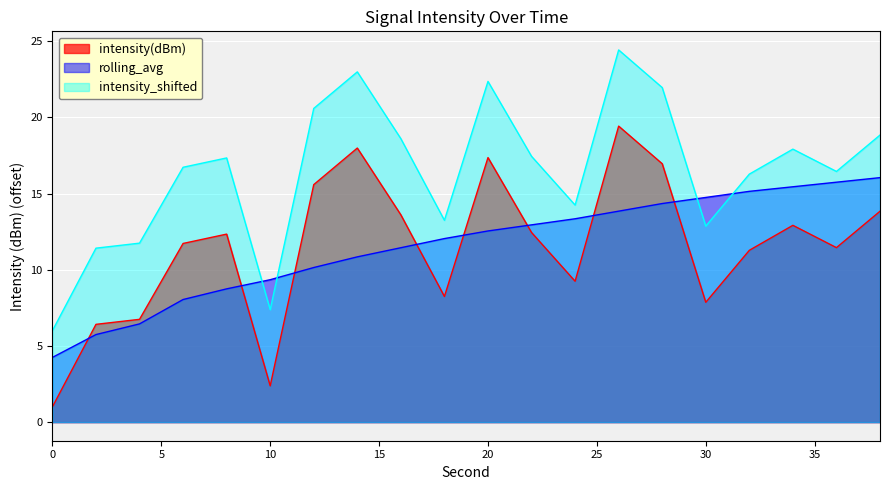

What are all the series names shown in the legend?

intensity(dBm), rolling_avg, intensity_shifted